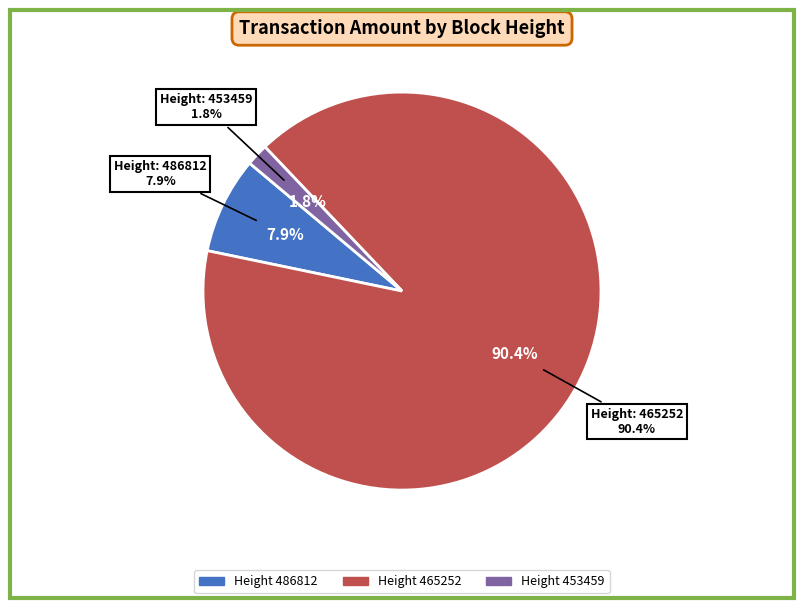

What portion of the pie excludes 465252?

9.6%